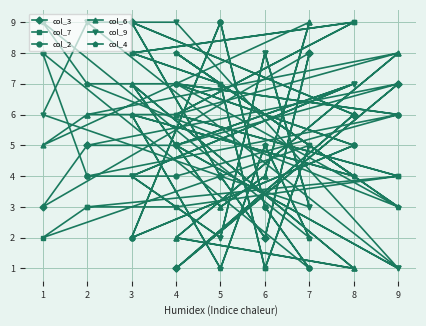

At which label is col_4 closest to 5?

6